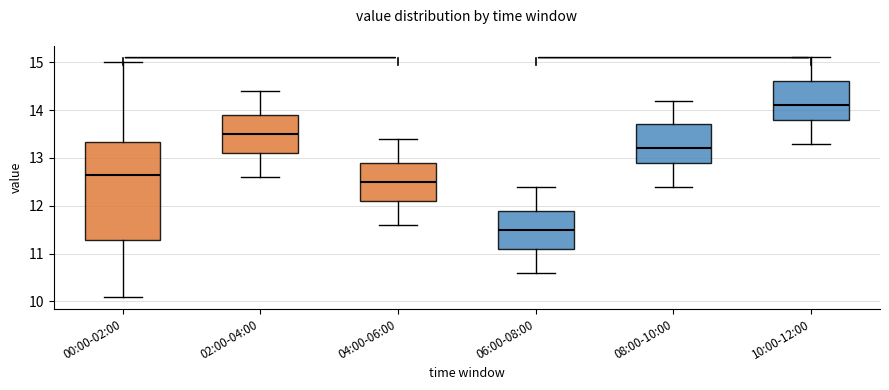

Reading left to right, read every box against the y-axis: the position of its median line, the range the box covers, and the ends of its whiskers. The values are not printed on the chart, so give them approximately, as read against the axis.

00:00-02:00: median 12.6, box 11.3 to 13.3, whiskers 10.1 to 15.0
02:00-04:00: median 13.5, box 13.1 to 13.9, whiskers 12.6 to 14.4
04:00-06:00: median 12.5, box 12.1 to 12.9, whiskers 11.6 to 13.4
06:00-08:00: median 11.5, box 11.1 to 11.9, whiskers 10.6 to 12.4
08:00-10:00: median 13.2, box 12.9 to 13.7, whiskers 12.4 to 14.2
10:00-12:00: median 14.1, box 13.8 to 14.6, whiskers 13.3 to 15.1